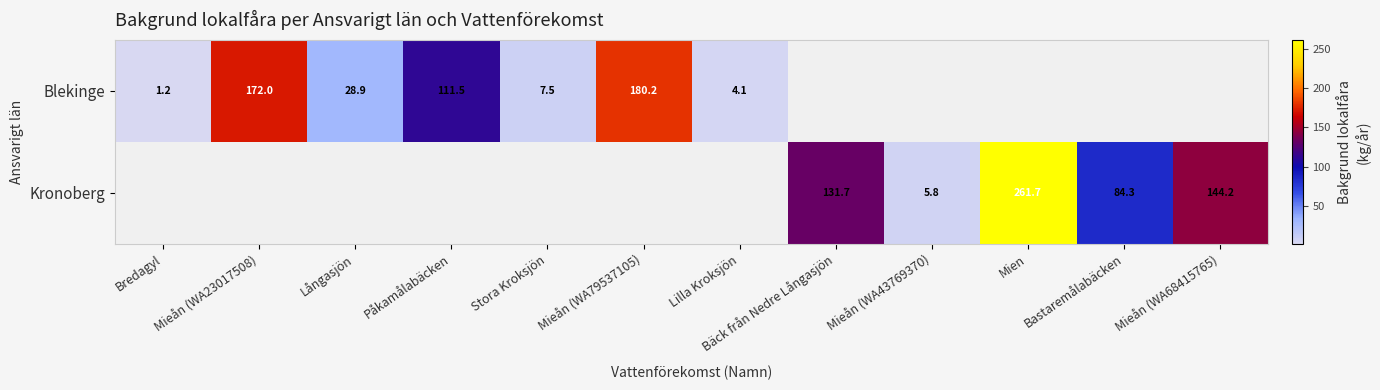

How many data points does each series have?

12